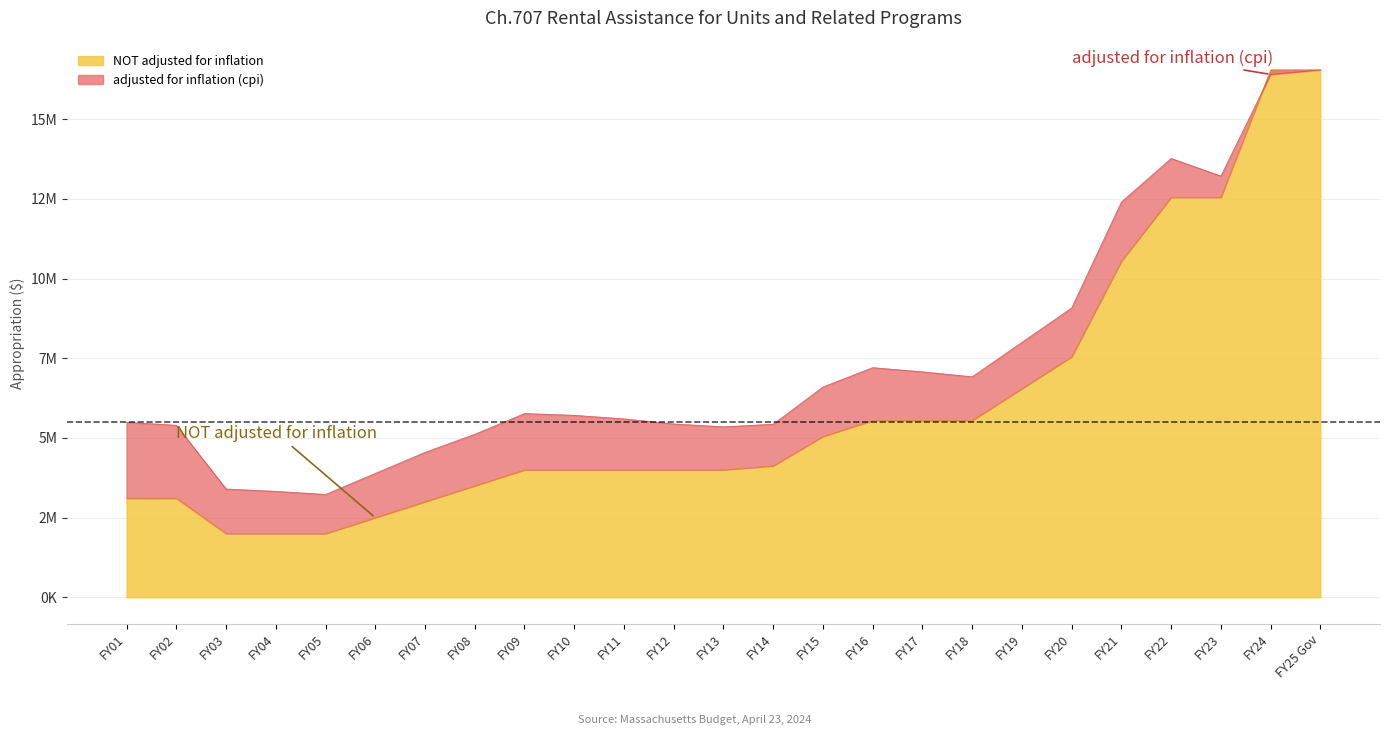

How many categories are shown in the chart?

25